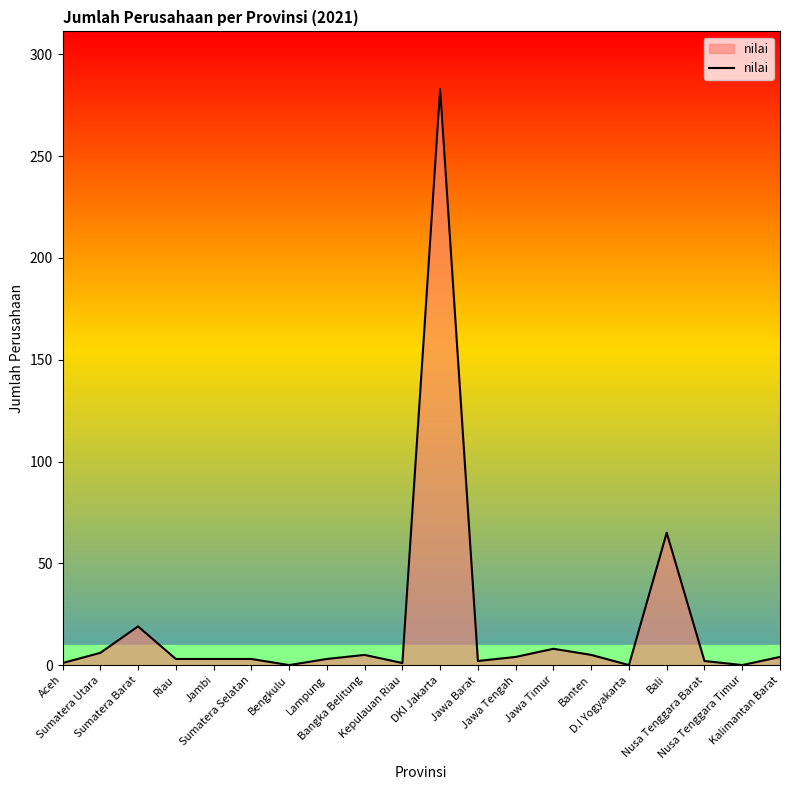

What is the greatest value displayed?

283